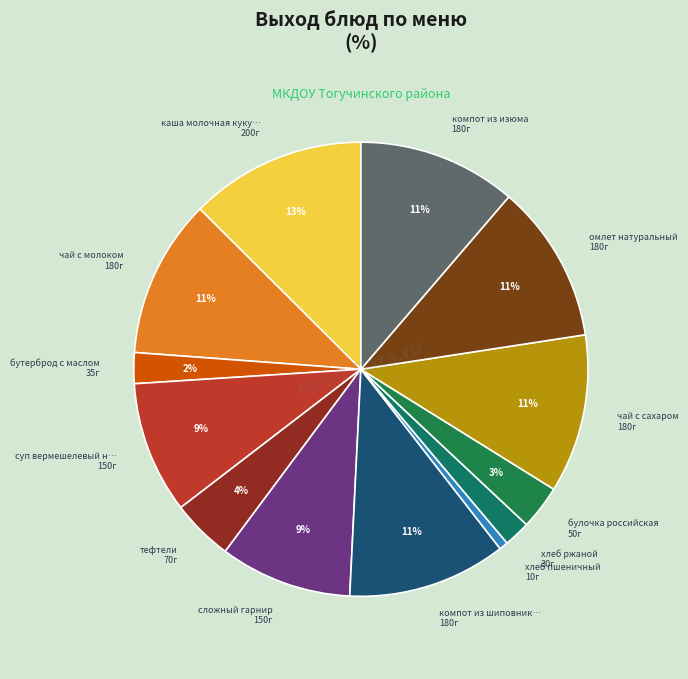

To the nearest percent, what is the average slice percentage?

8%